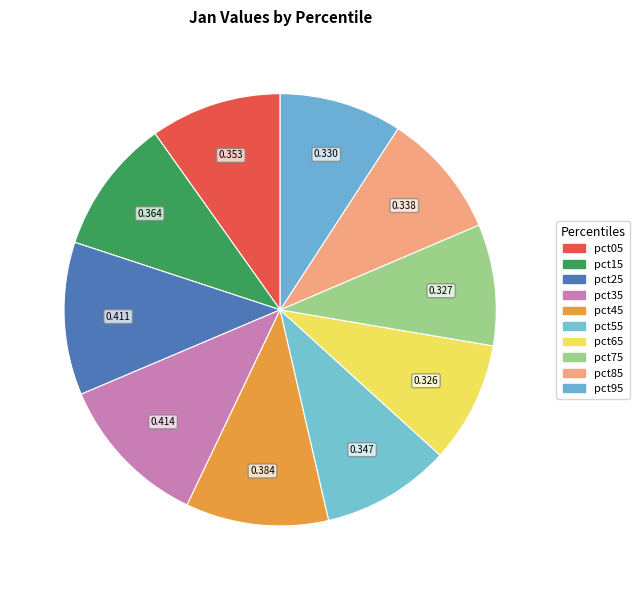

To the nearest percent, what percentage of the pie is pct95?

9%